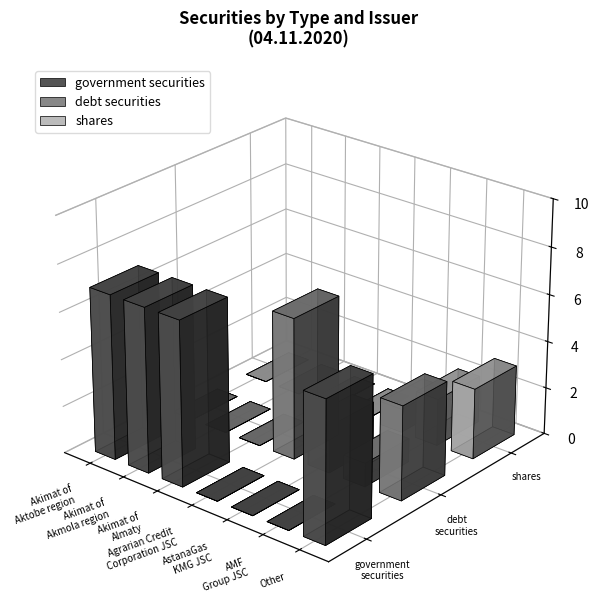

Are the bars horizontal?

No